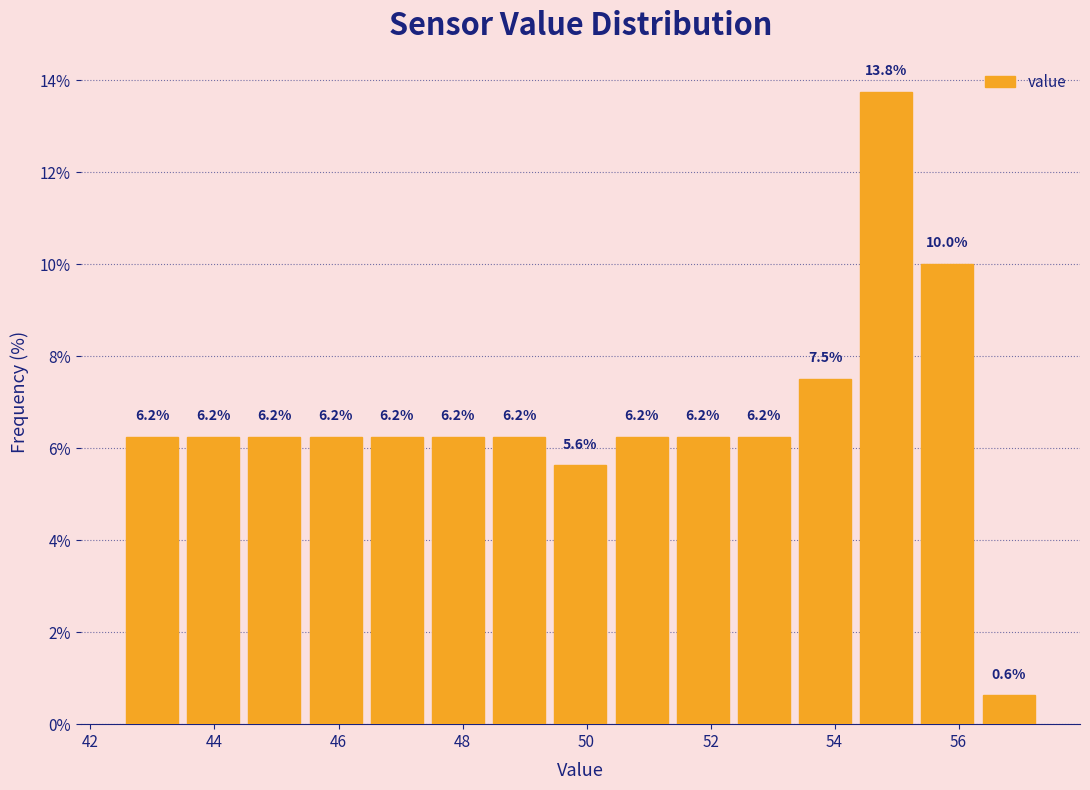

Reading left to right, list every bar in this chart as the range it spans on the x-axis followed by its height. The bar edges are not printed on the chart, so give them approximately, as read against the axis.

42.6 to 43.4: 6.2
43.4 to 44.4: 6.2
44.4 to 45.4: 6.2
45.4 to 46.4: 6.2
46.4 to 47.4: 6.2
47.4 to 48.4: 6.2
48.4 to 49.4: 6.2
49.4 to 50.4: 5.6
50.4 to 51.4: 6.2
51.4 to 52.4: 6.2
52.4 to 53.4: 6.2
53.4 to 54.4: 7.5
54.4 to 55.4: 13.8
55.4 to 56.4: 10.0
56.4 to 57.4: 0.6